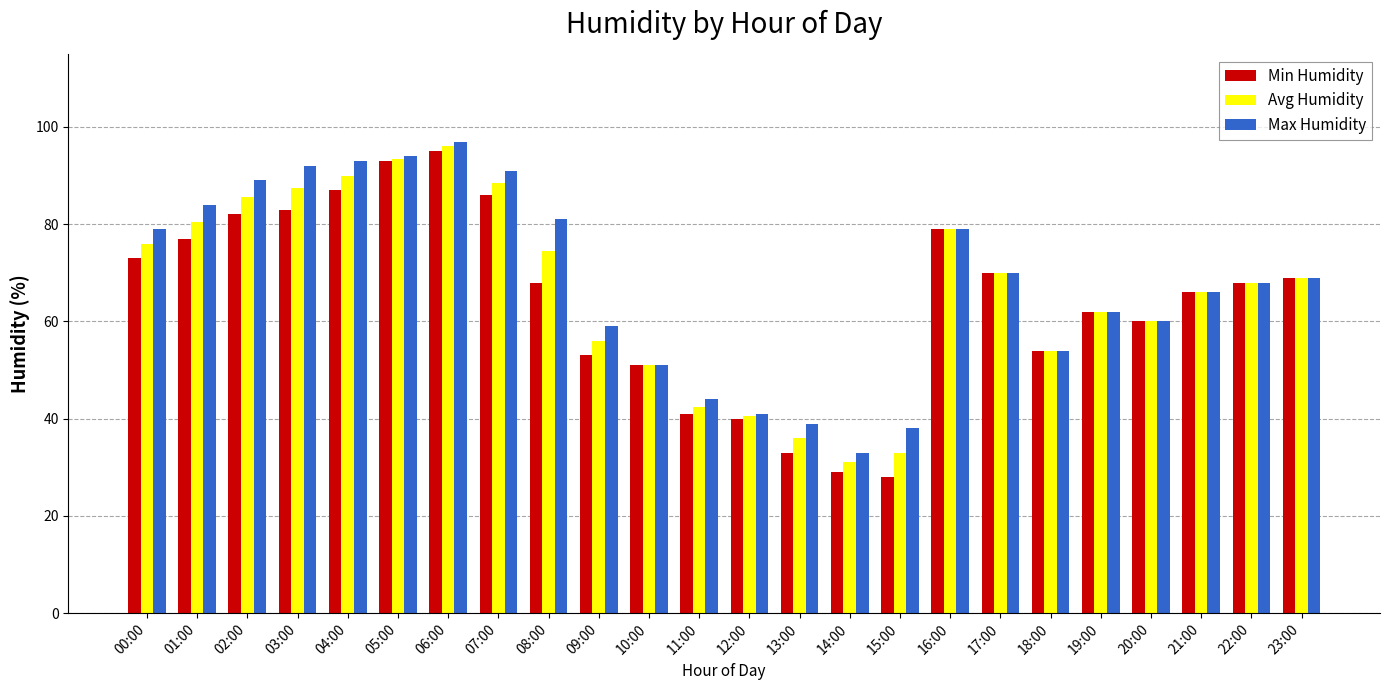

What is the difference between the Min Humidity values at 03:00 and 17:00?

13.0